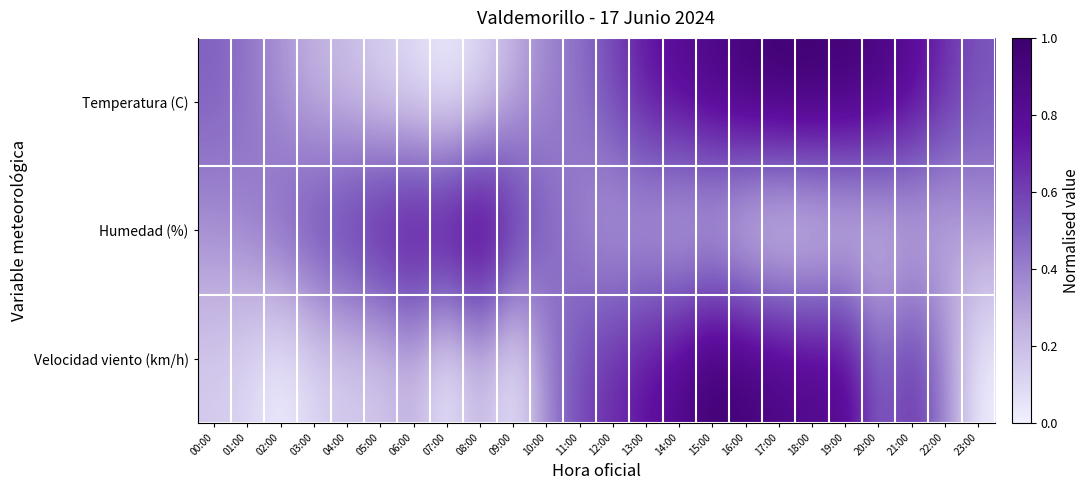

How many data points does each series have?

24